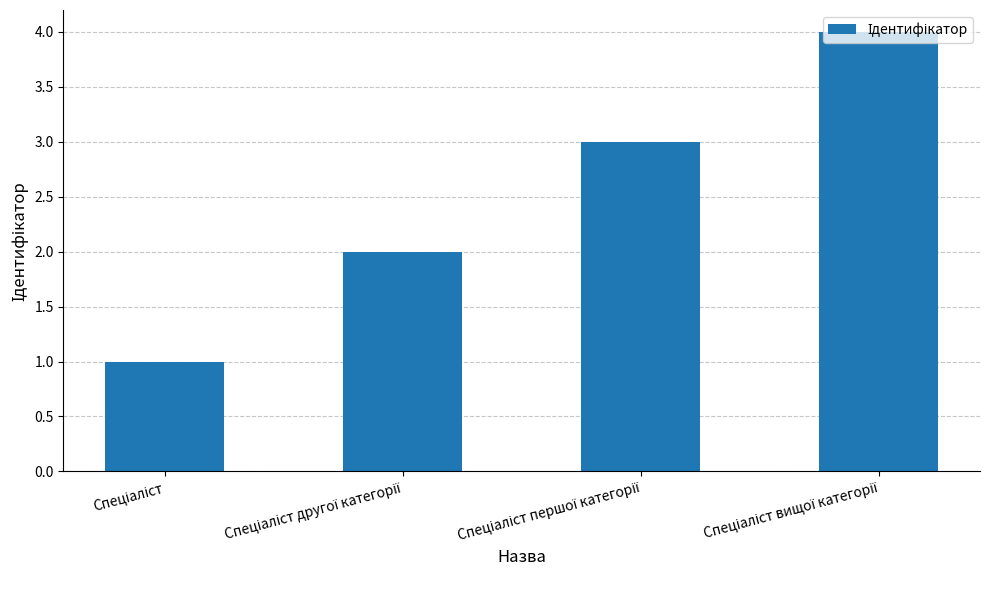

What is the greatest value displayed?

4